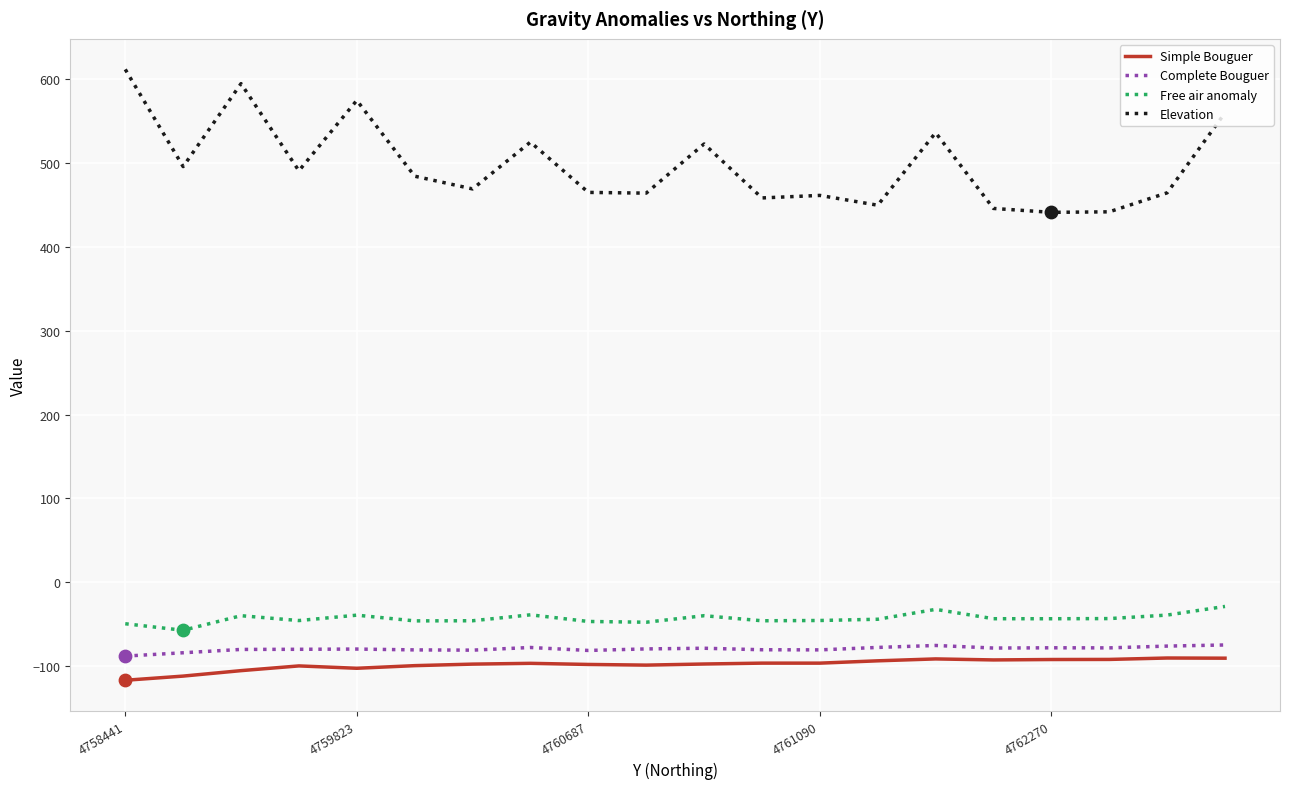

Which series has the largest range (max minus min)?

Elevation